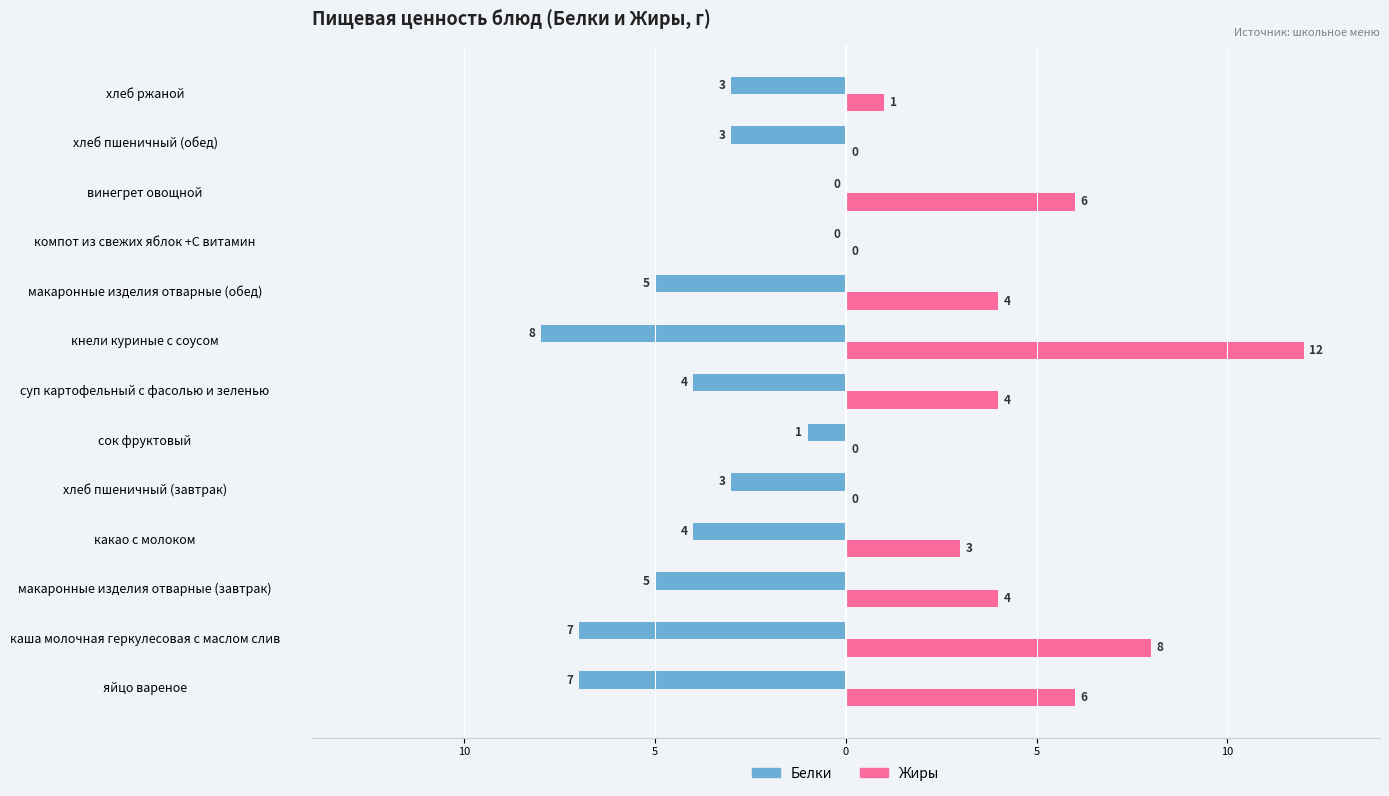

List the series in order of their overall mean, lowest first.

Жиры, Белки